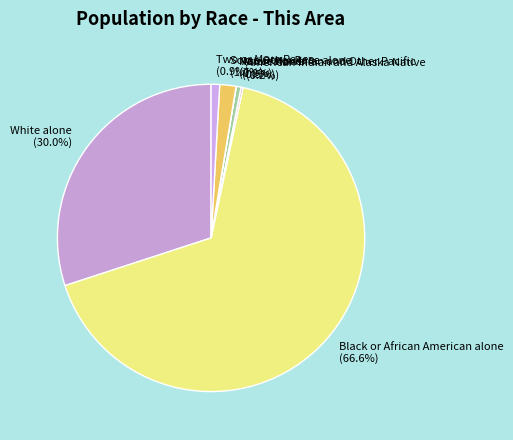

Between Asian alone and Black or African American alone, which is larger?

Black or African American alone